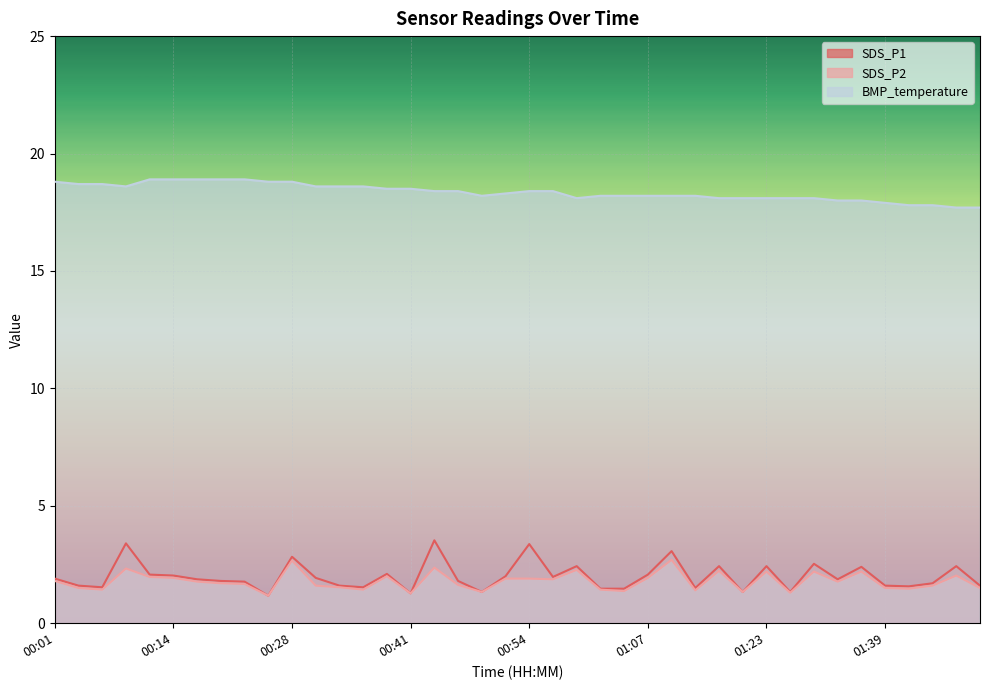

What is the average value of the SDS_P1 series?

2.0